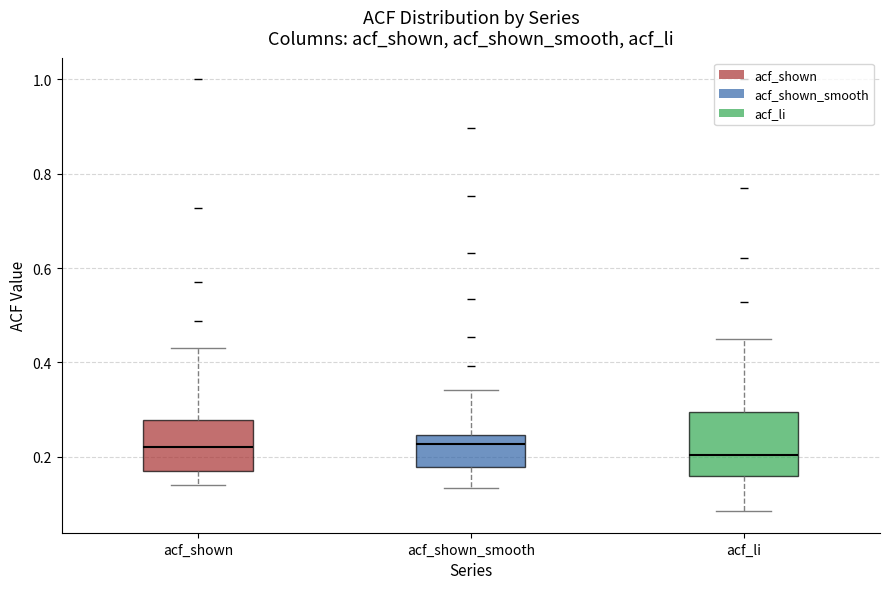

Which box is the tallest, from its lower edge to its upper edge?

acf_li